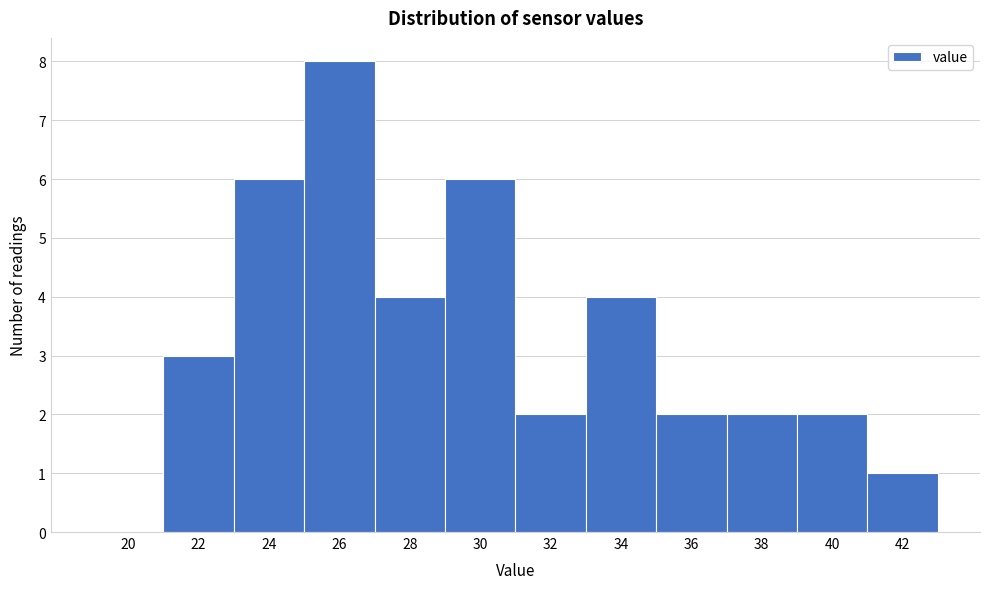

Reading left to right, extract all data points from this chart.

20=0	22=3	24=6	26=8	28=4	30=6	32=2	34=4	36=2	38=2	40=2	42=1